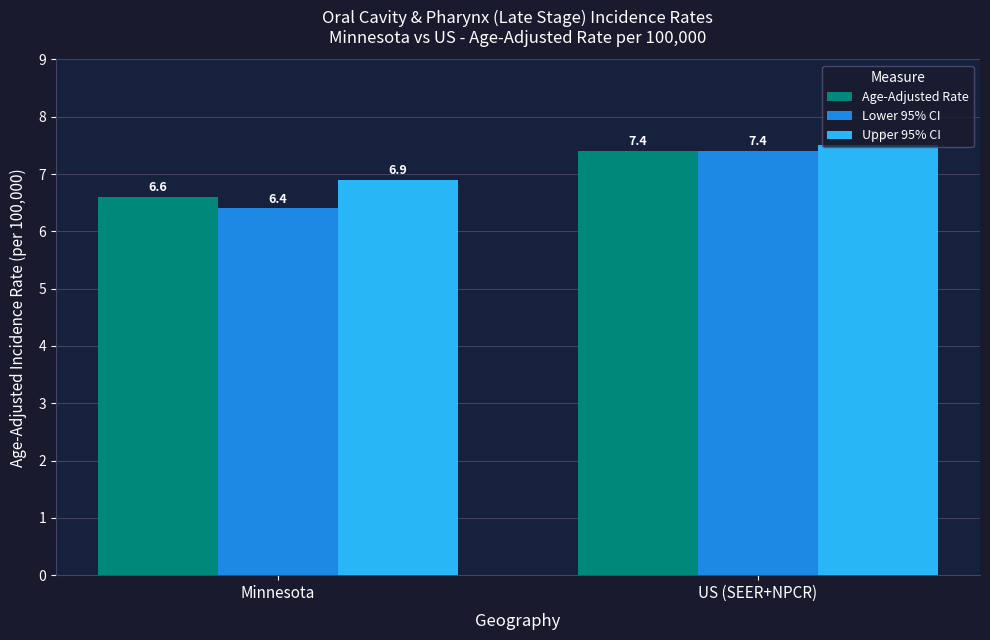

How many distinct data groups are displayed?

3